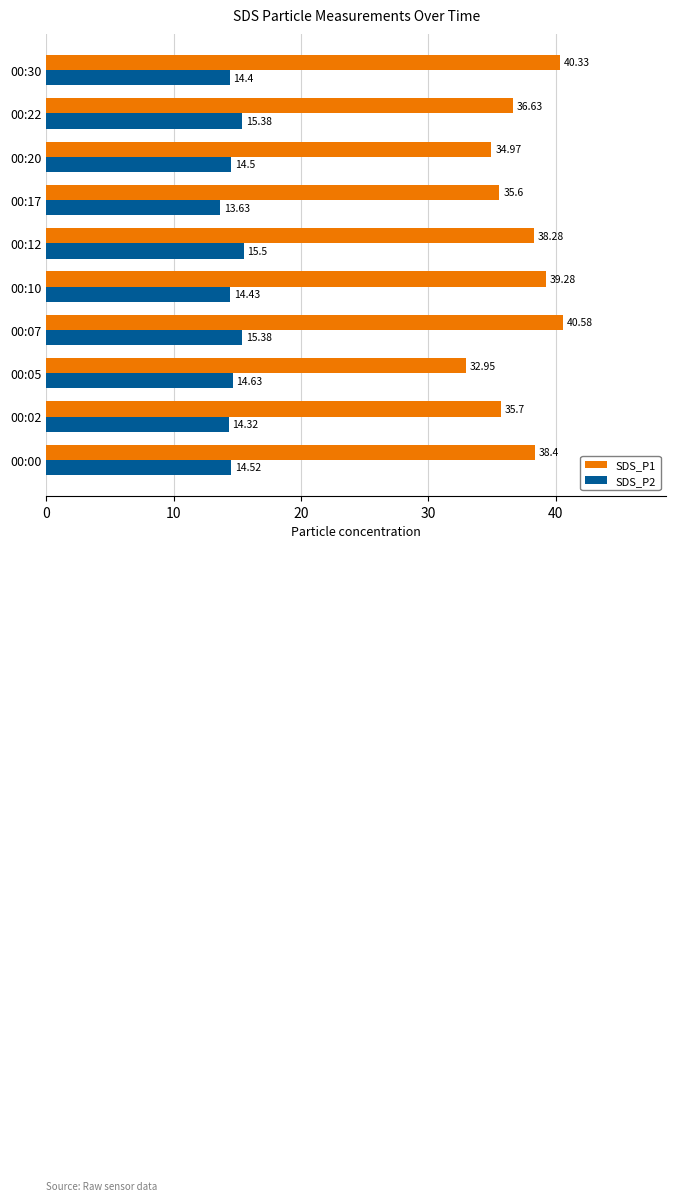

What is the difference between the second highest and minimum values in the SDS_P2 series?

1.8